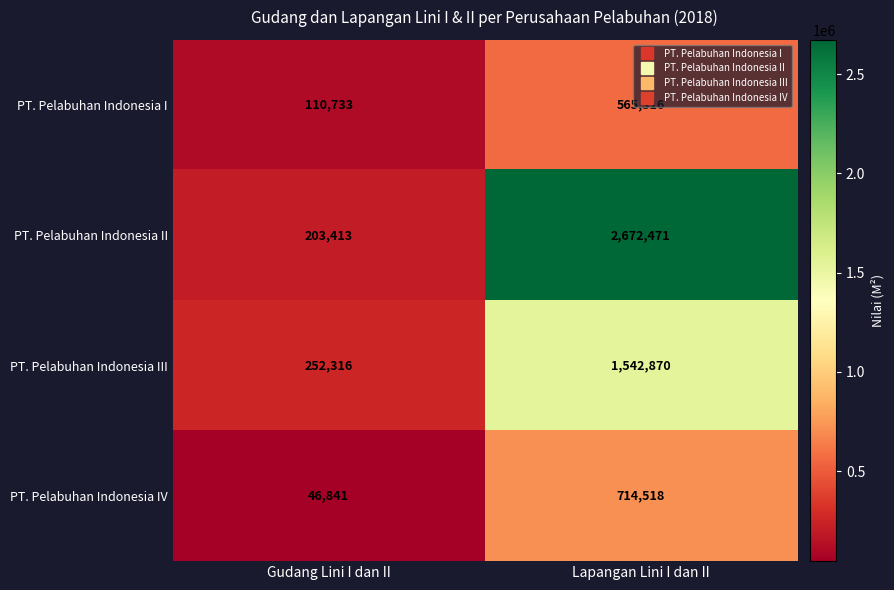

At which label does PT. Pelabuhan Indonesia I reach its peak?

Lapangan Lini I dan II